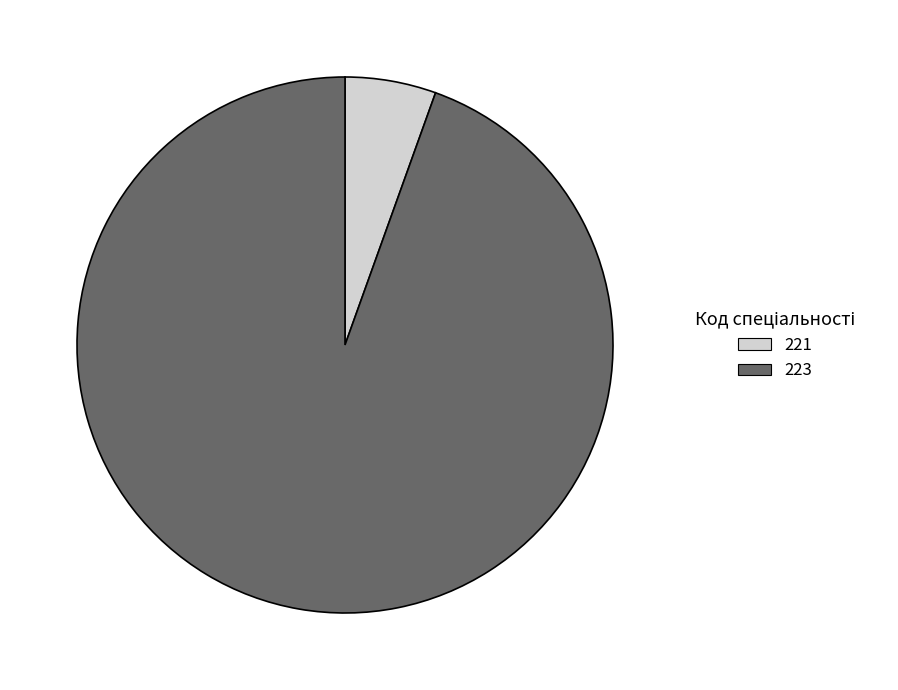

The 221 slice represents 12% of the pie. True or false?

False